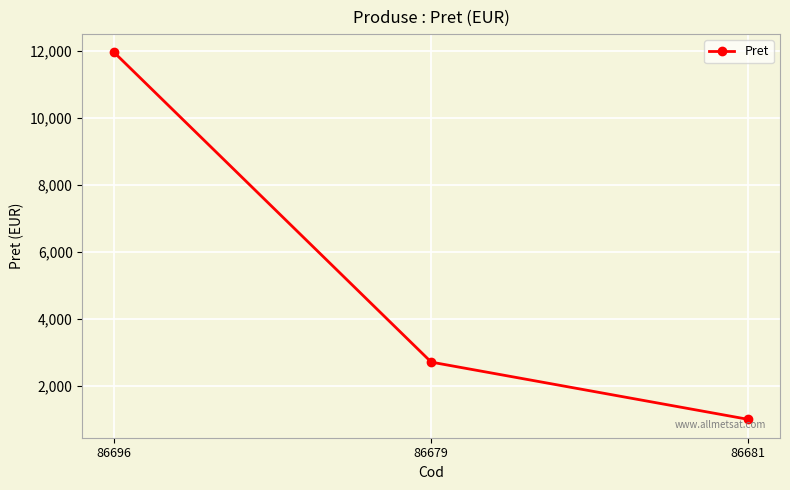

At which label does the data first exceed 2719?

86696